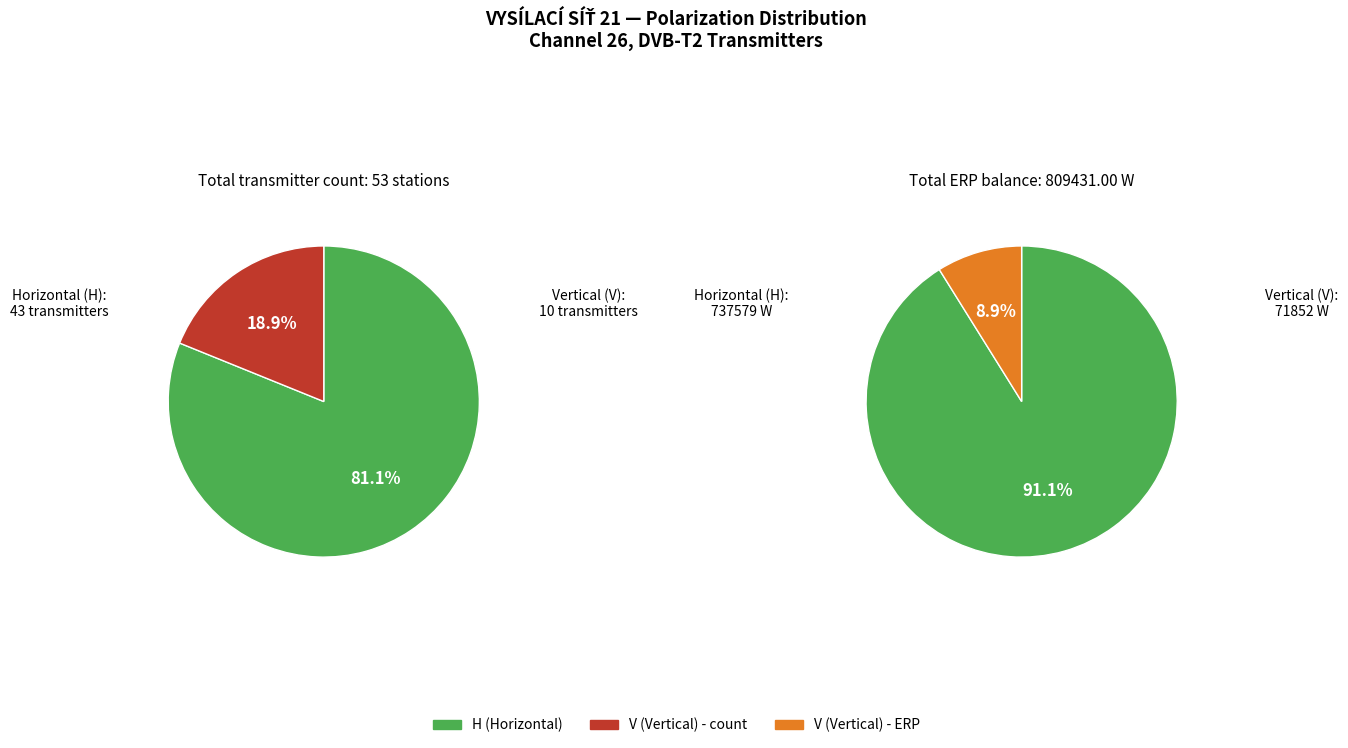

Does V represent more than half of the total?

No